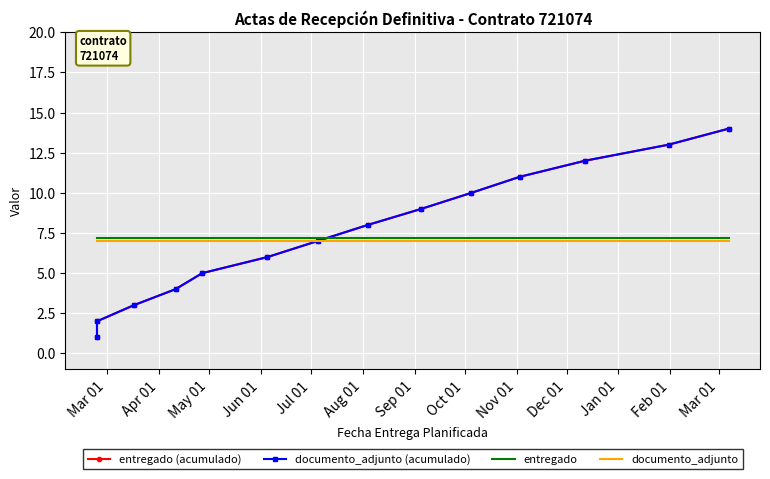

What is the sum of all documento_adjunto (acumulado) values?

105.0